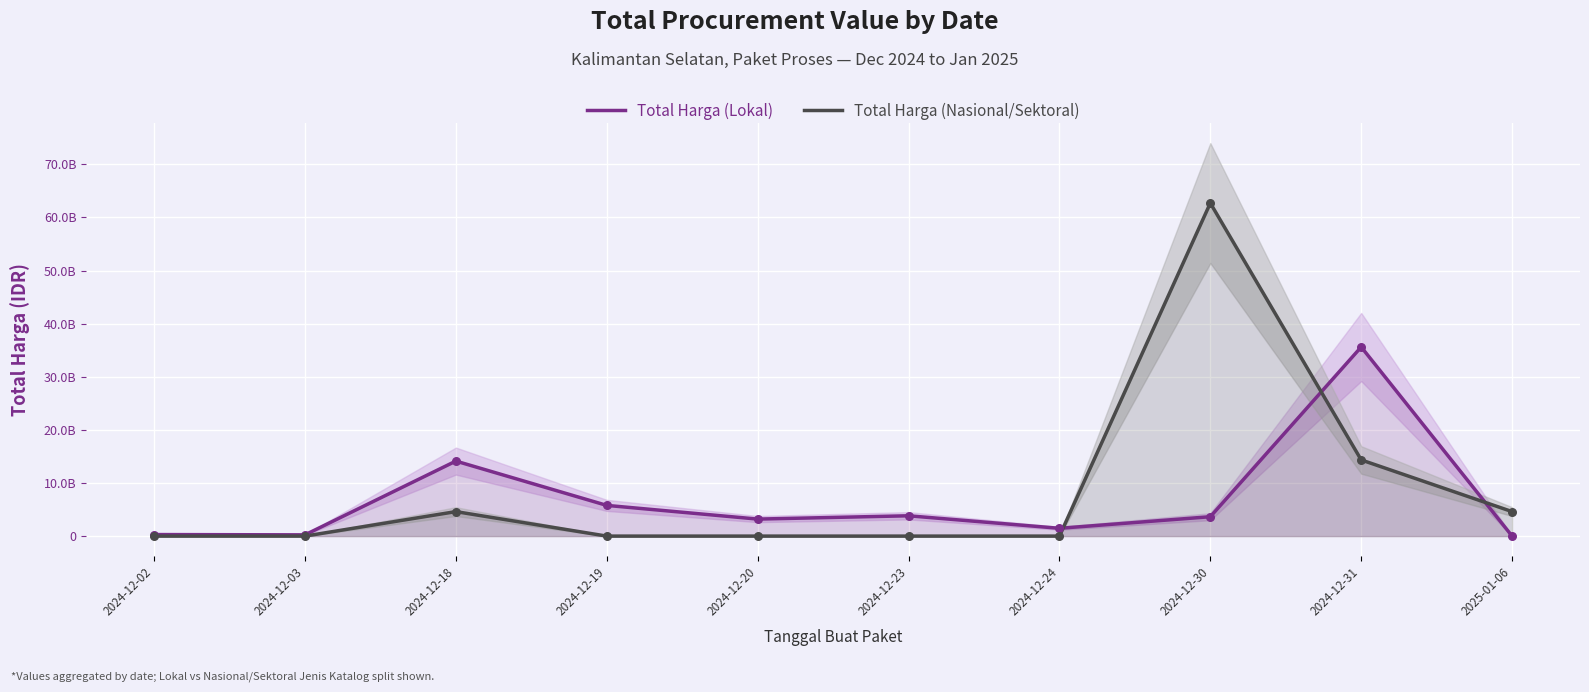

Which series contains the highest Y value?

Total Harga (Nasional/Sektoral)